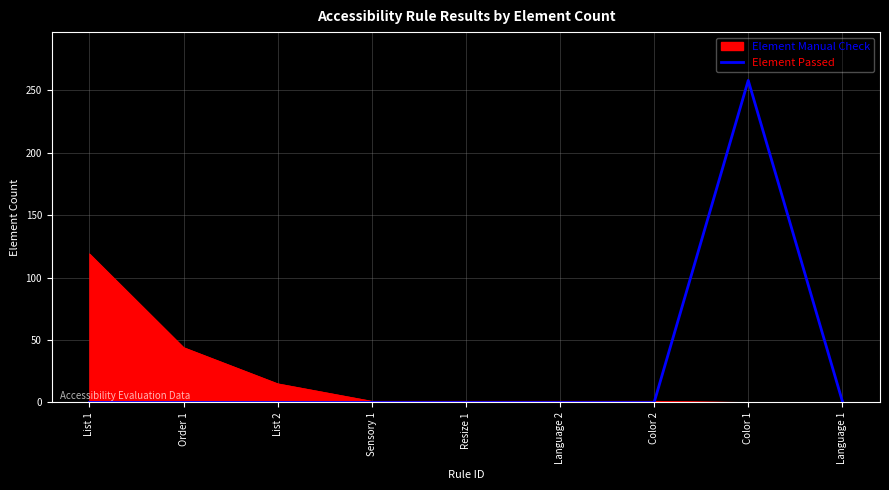

What is the greatest value displayed?

258